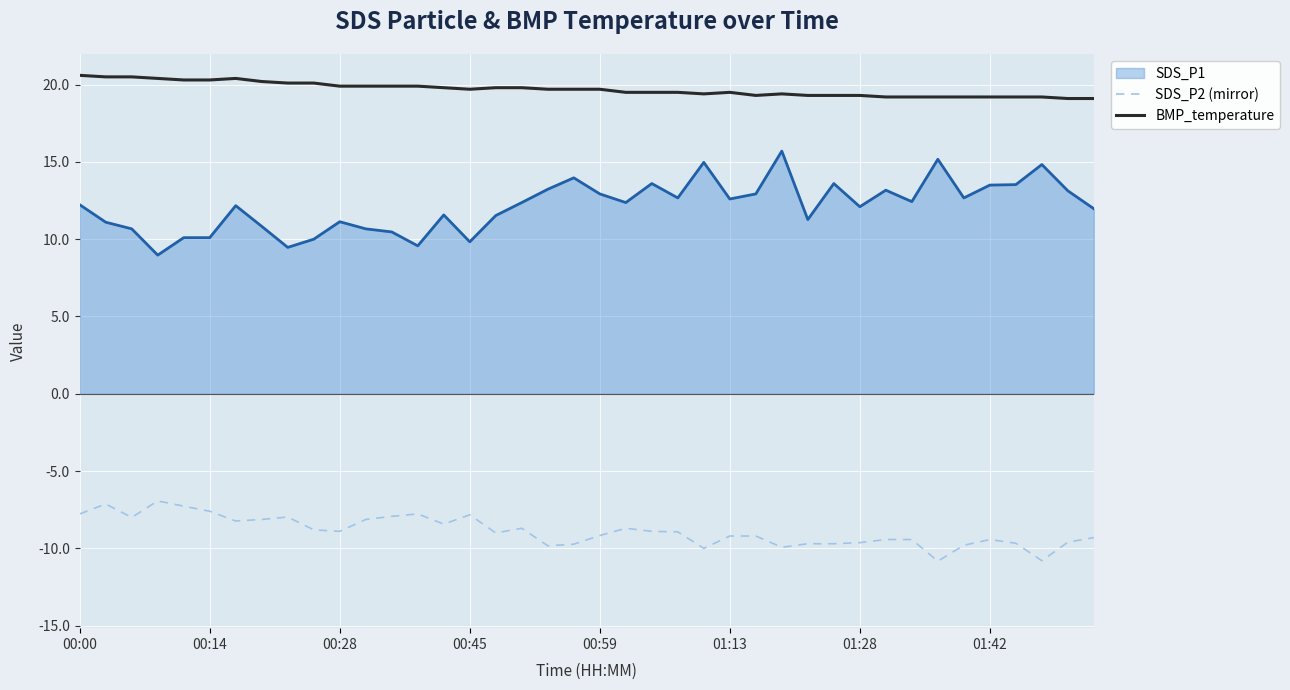

Count the number of data series in this chart.

3